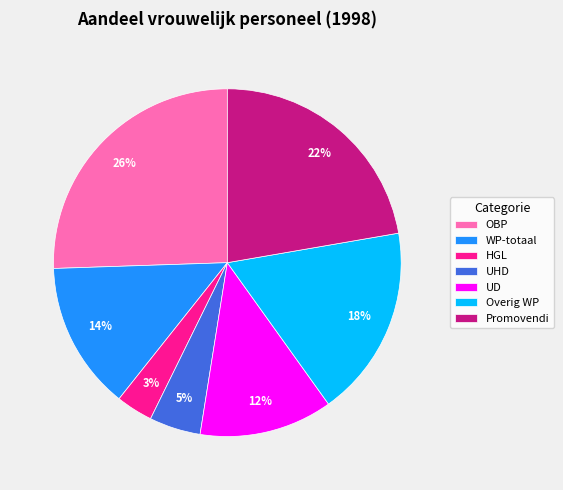

Which has a higher value, Overig WP or OBP?

OBP